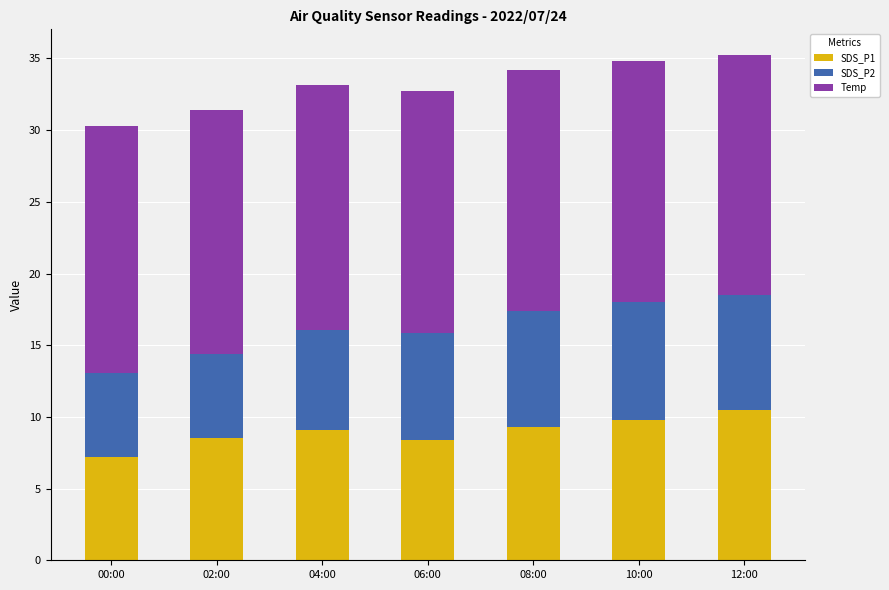

What is the sum of all SDS_P1 values?

62.8